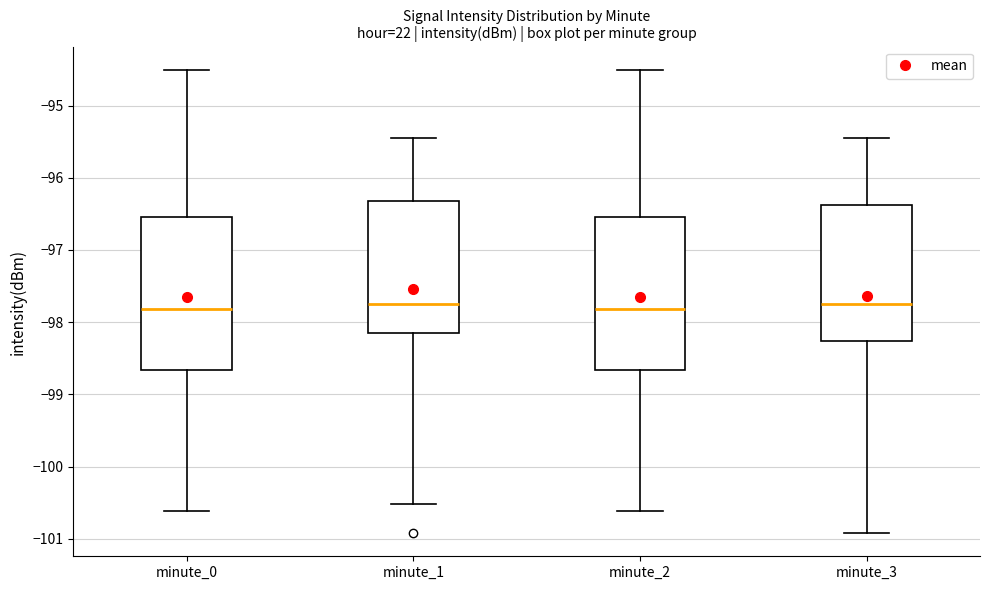

Where is the lower edge of the box for minute_0 on the y-axis? The values are not printed on the chart, so give them approximately, as read against the axis.

-98.7